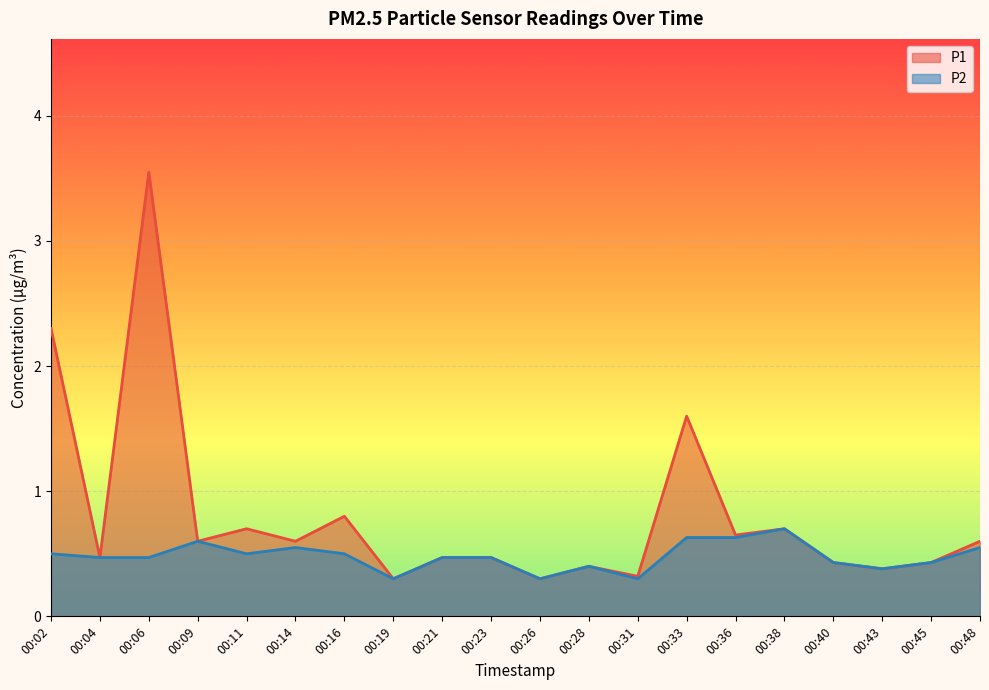

What is the spread (max minus min) of values at 00:16?

0.3